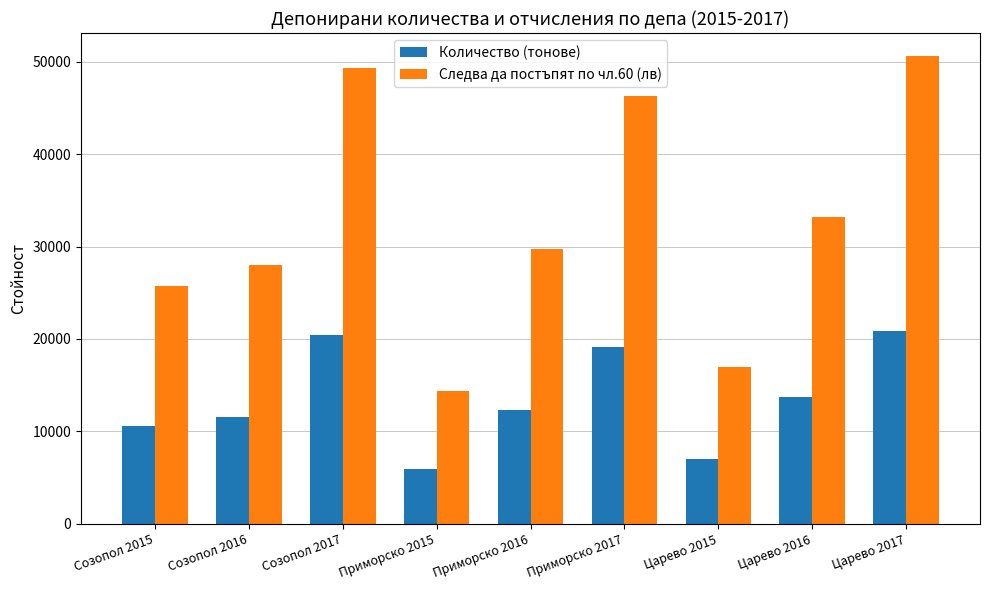

Where does the Следва да постъпят по чл.60 (лв) series first go above 29717?

Созопол 2017